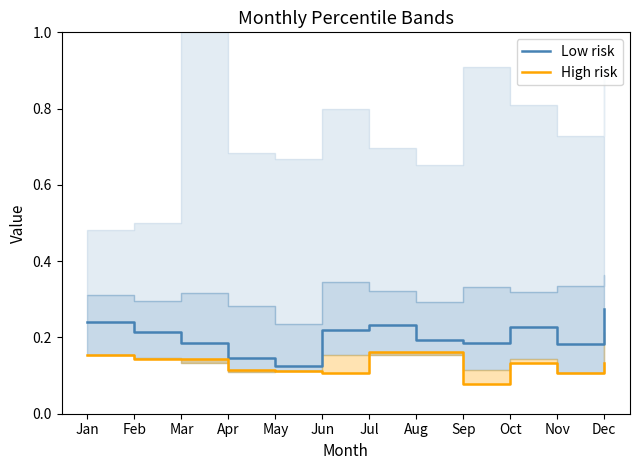

Which series has the widest spread of values?

Low risk